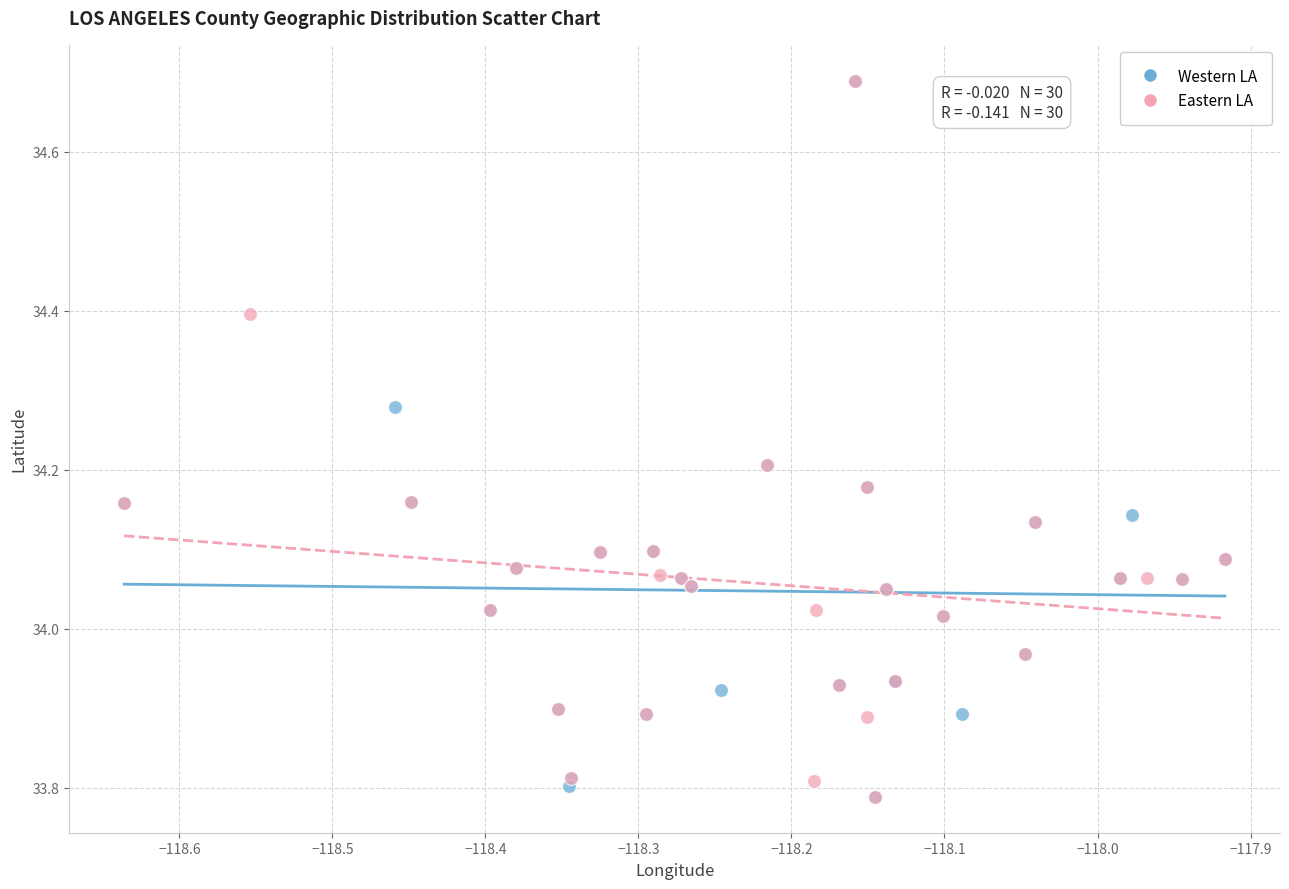

What are all the series names shown in the legend?

Western LA, Eastern LA